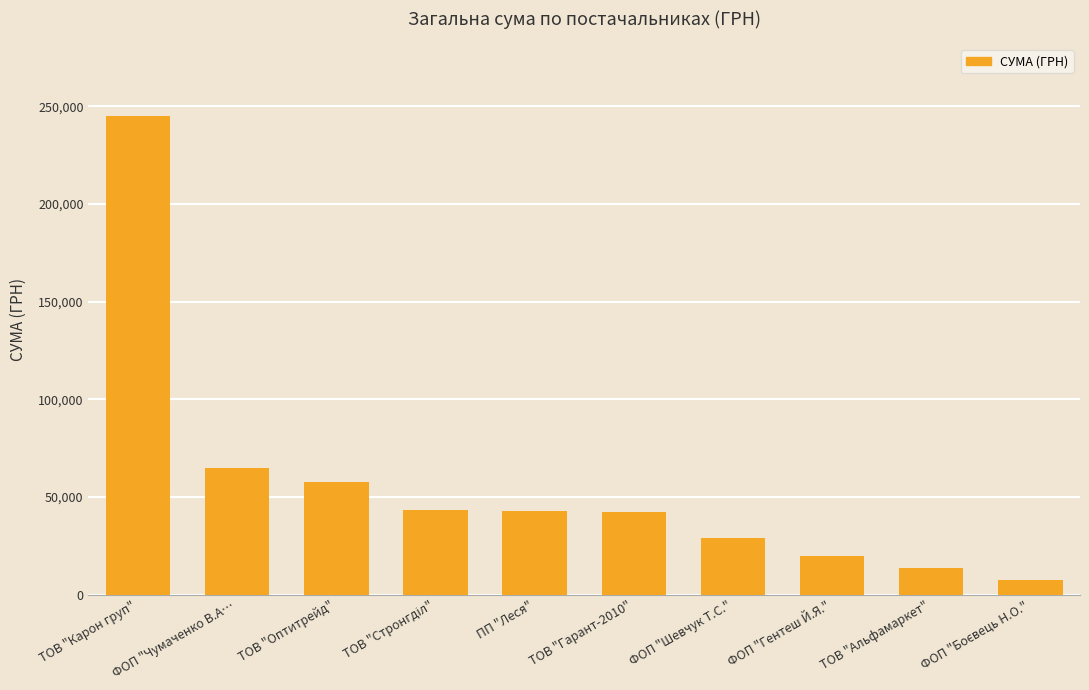

At which label does the data first exceed 42671?

ТОВ "Карон груп"